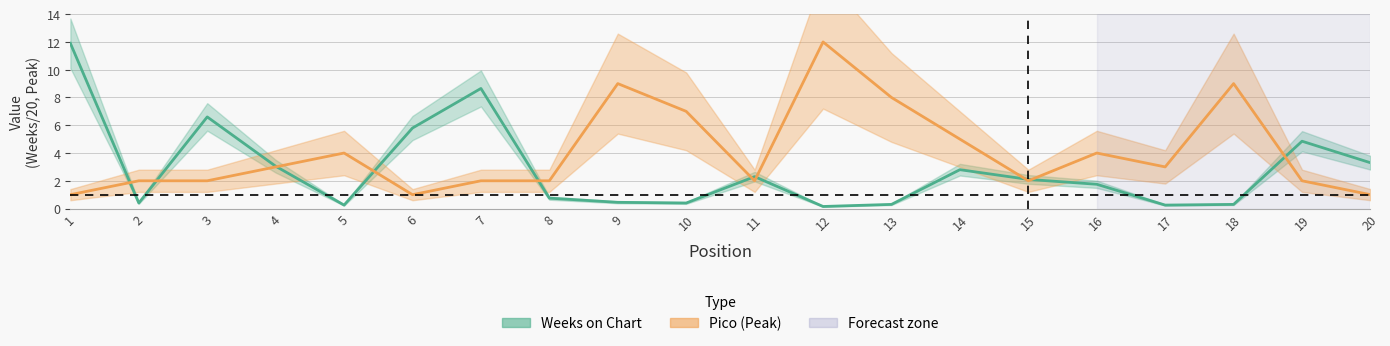

Which category has the highest value in the Weeks on Chart series?

1